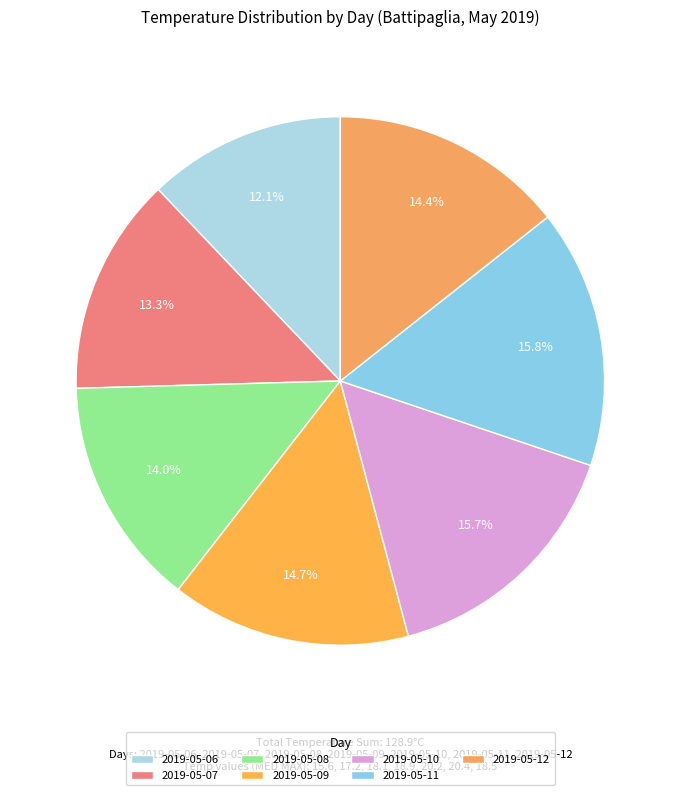

Which slice is the smallest?

2019-05-06